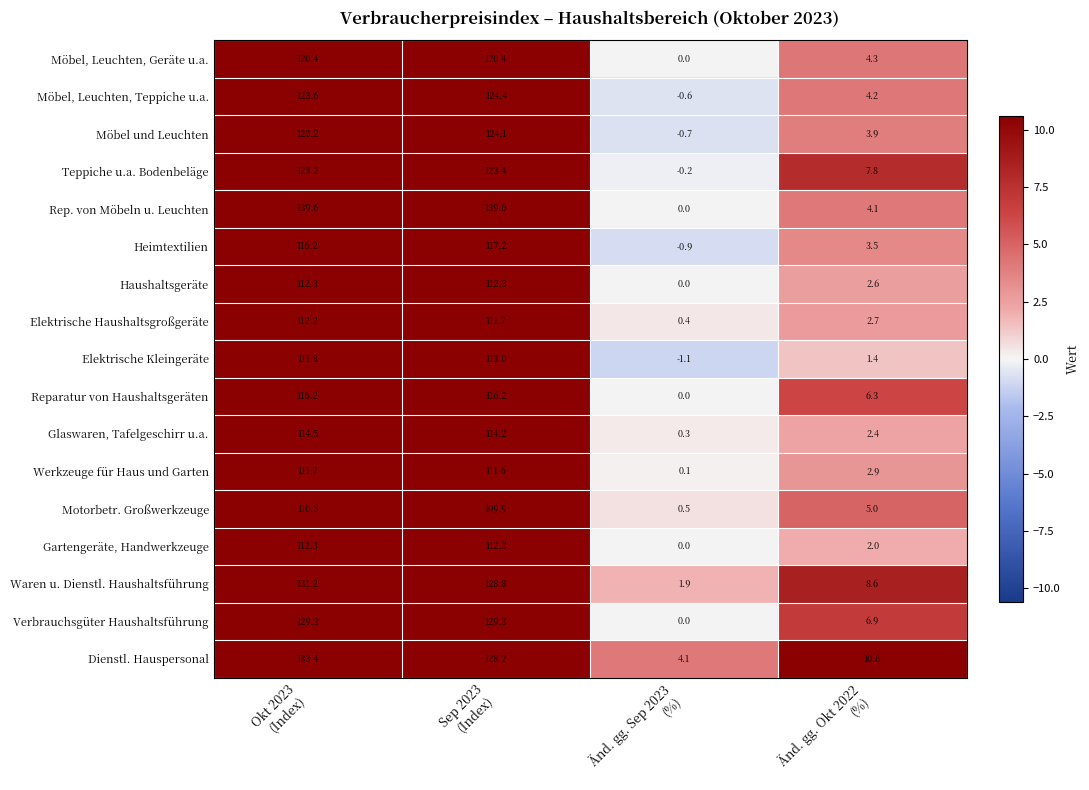

Which series has the largest range (max minus min)?

Rep. von Möbeln u. Leuchten